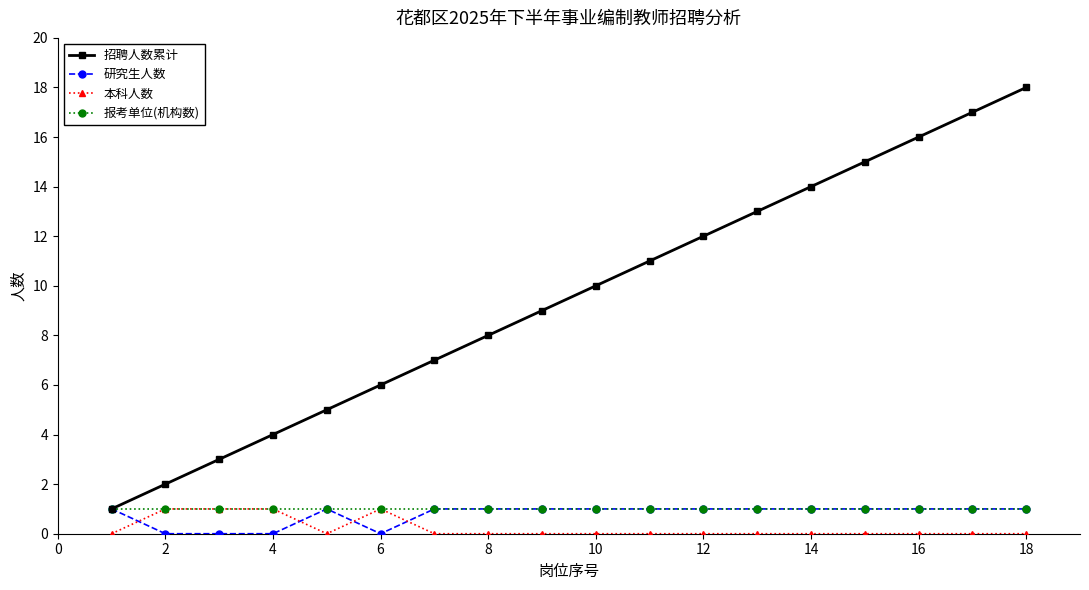

Which series has the largest total across all categories?

招聘人数累计